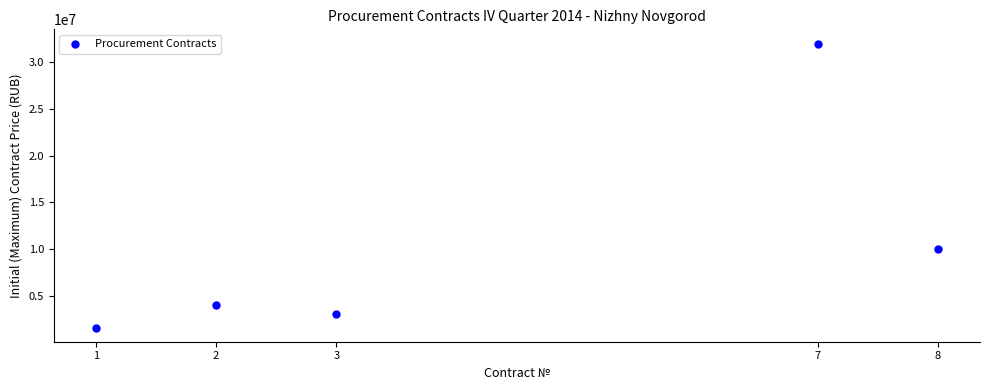

What is the range of X values (max minus min)?

7